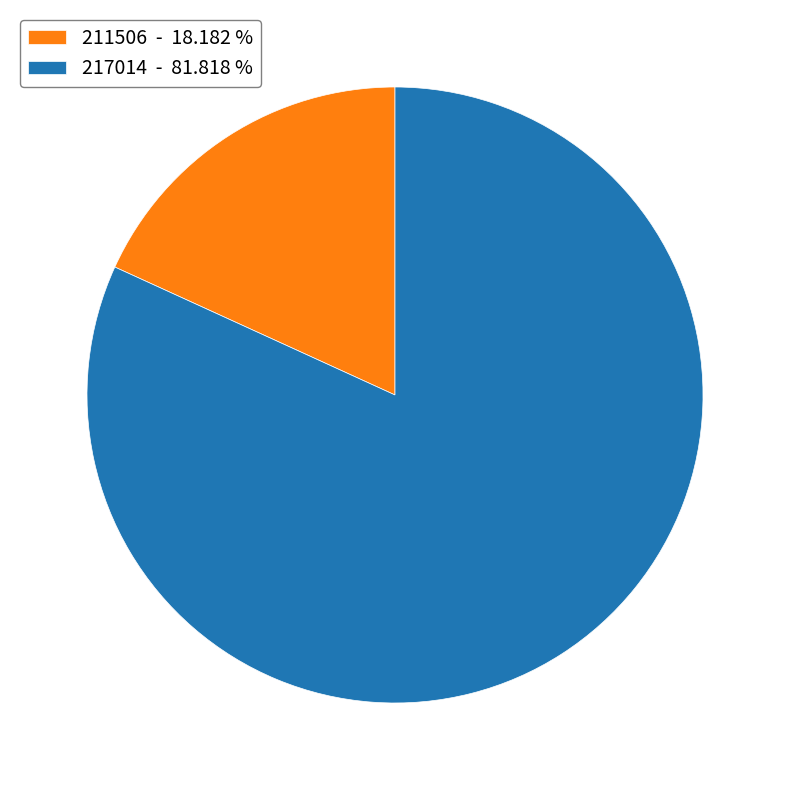

How many slices are in this pie chart?

2